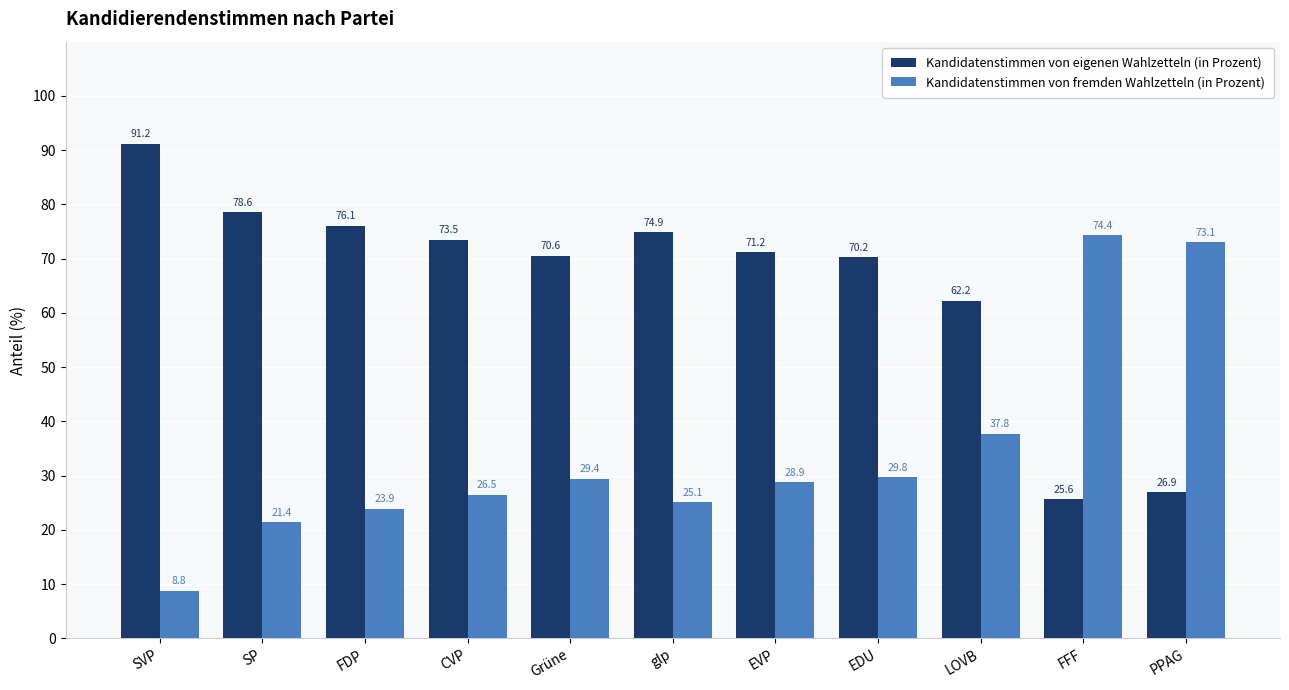

What is the difference between the Kandidatenstimmen von fremden Wahlzetteln (in Prozent) values at PPAG and SVP?

64.3